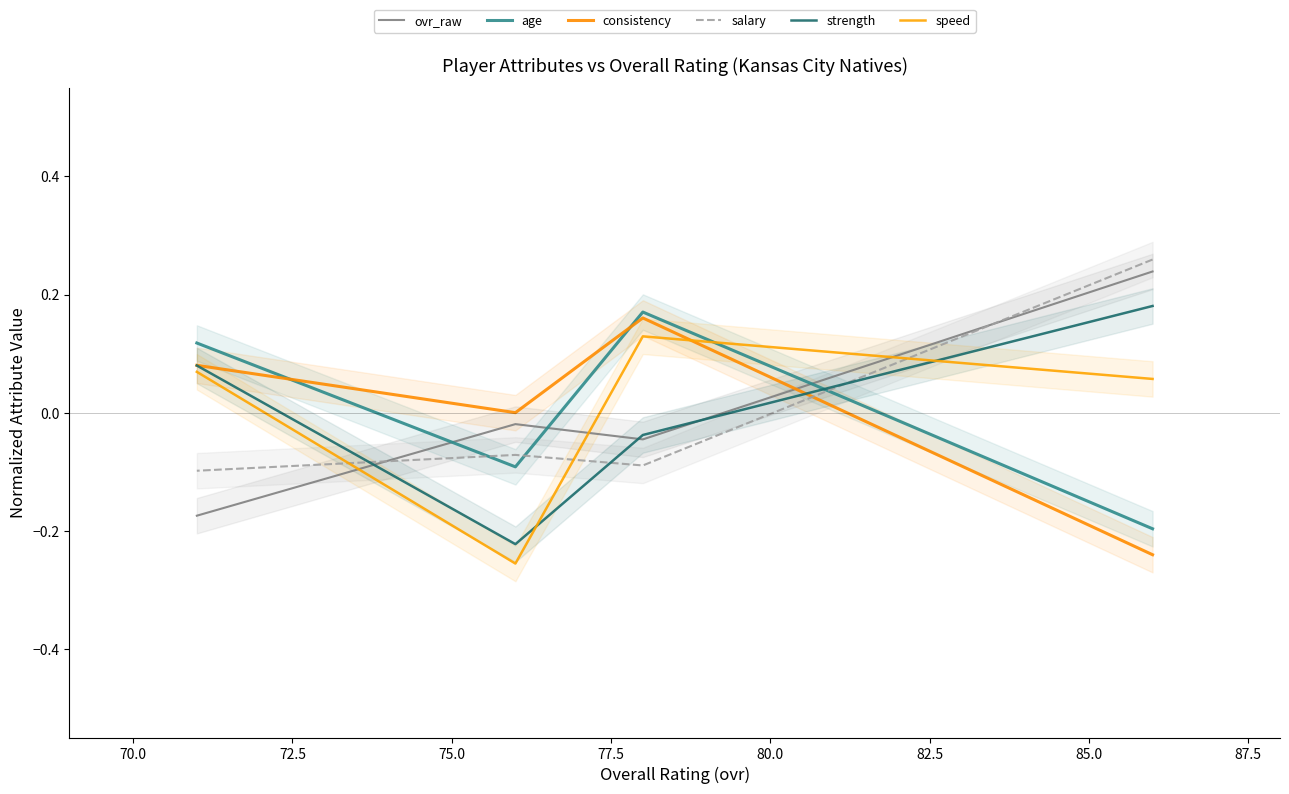

True or false: ovr_raw and age intersect in this chart.

True